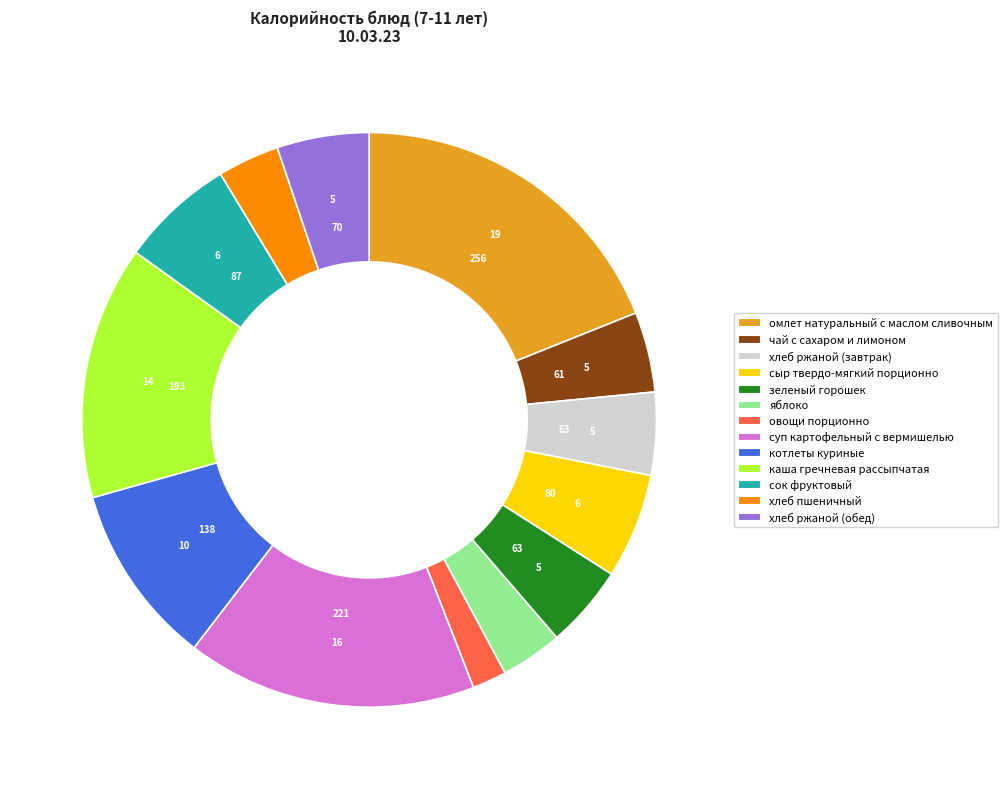

How many segments does this pie chart have?

13